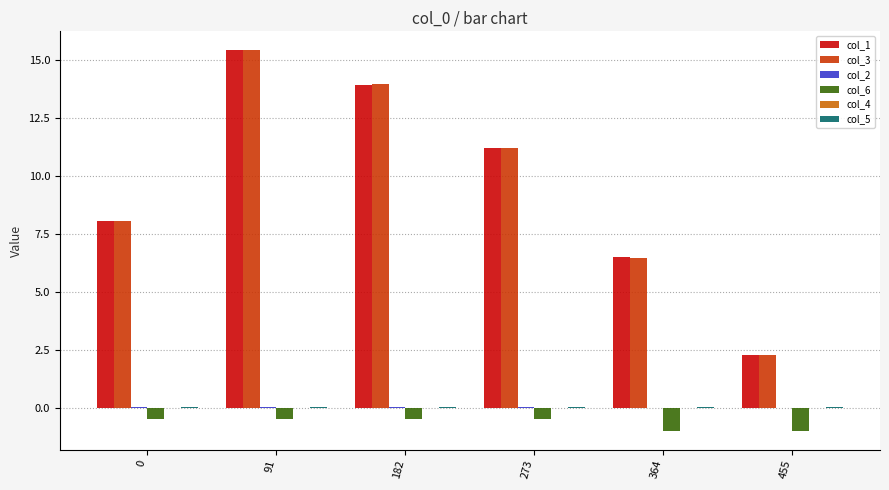

What is the total value across all series at 364?

11.9